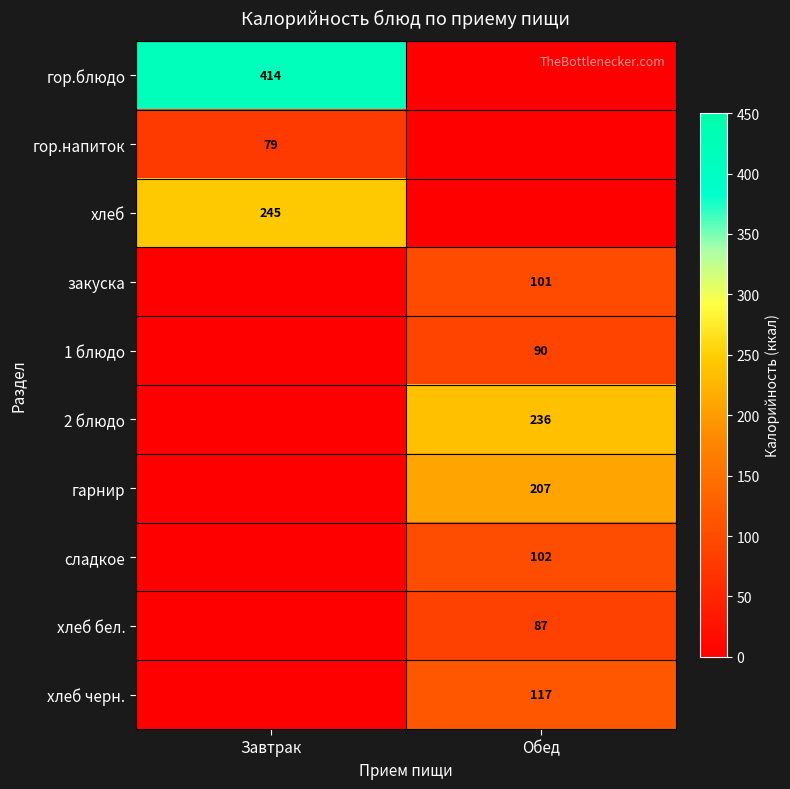

Is it true that хлеб equals 245 at Завтрак?

True